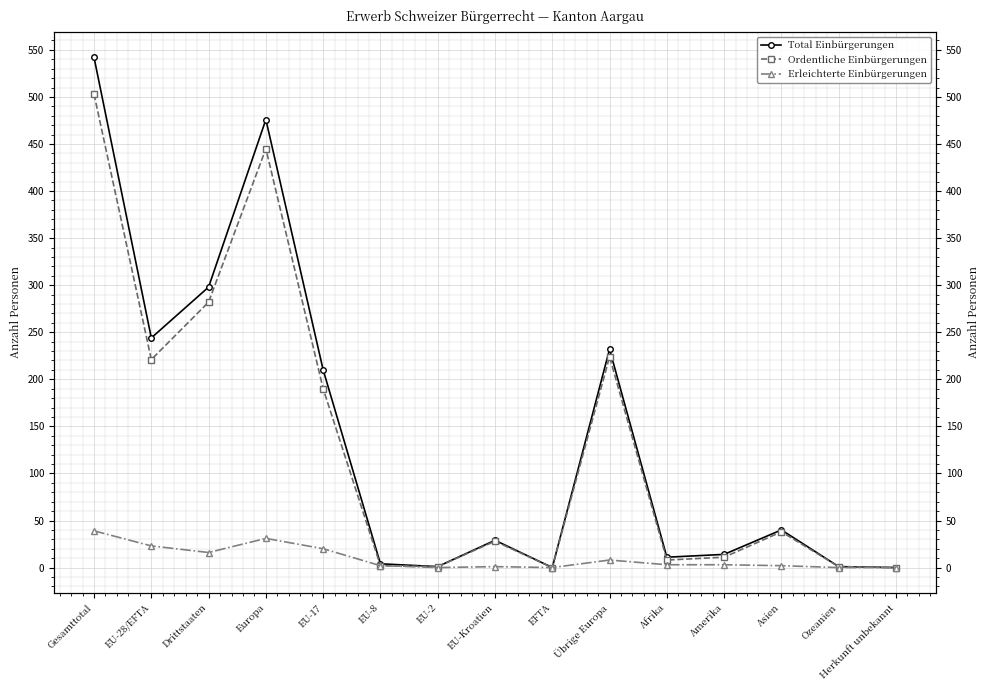

How many interior local valleys does the Total Einbürgerungen series have?

4